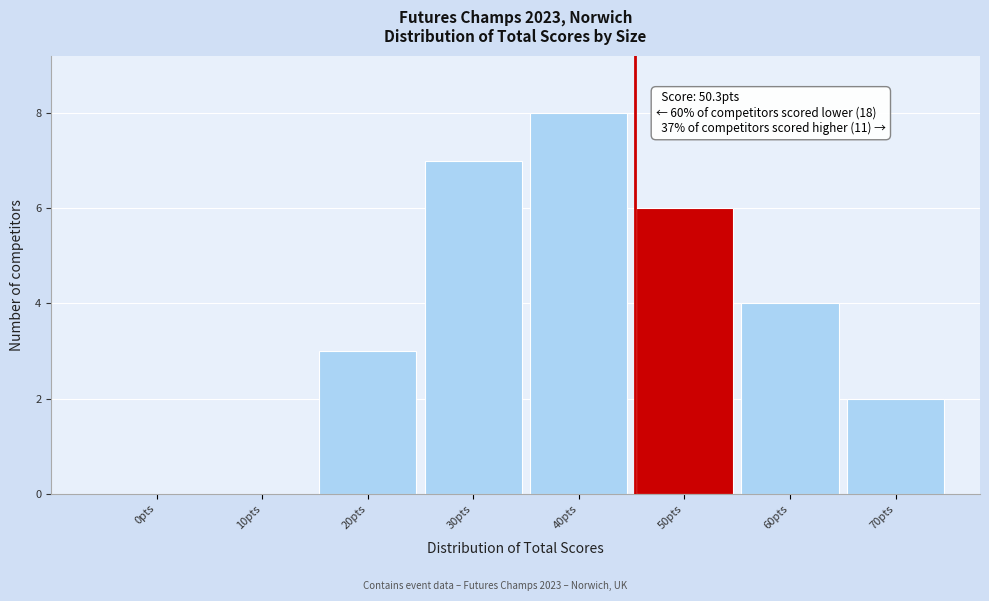

Reading left to right, list all the values displayed in this chart.

0pts=0	10pts=0	20pts=3	30pts=7	40pts=8	50pts=6	60pts=4	70pts=2